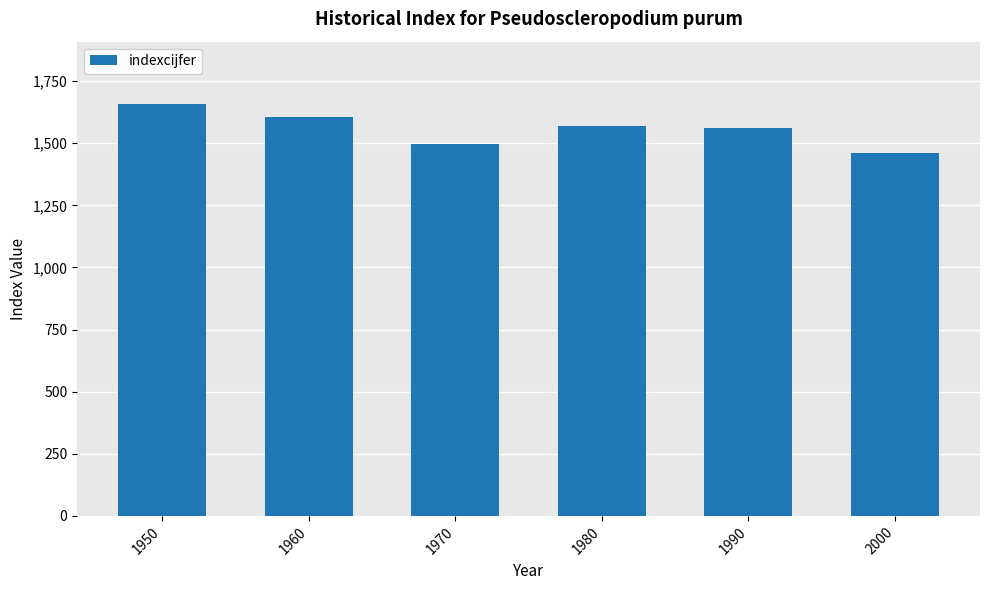

Between 1980 and 1970, which is larger?

1980